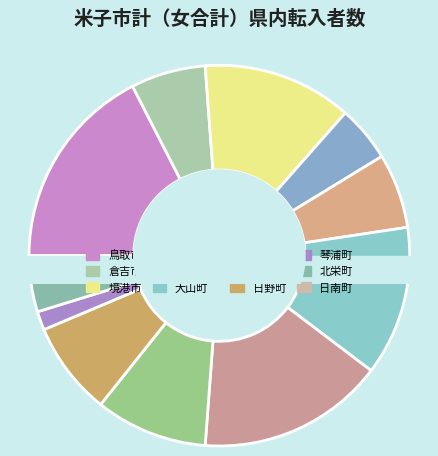

Does 南部町 account for over 50% of the chart?

No